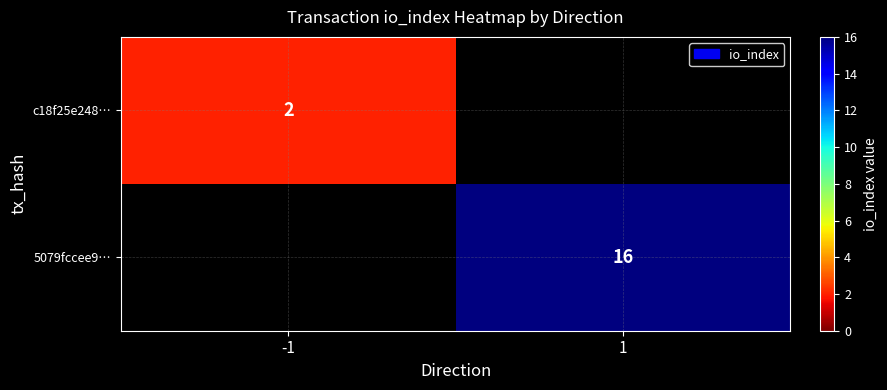

True or false: 5079fccee9… has a value of 11 at 1.

False